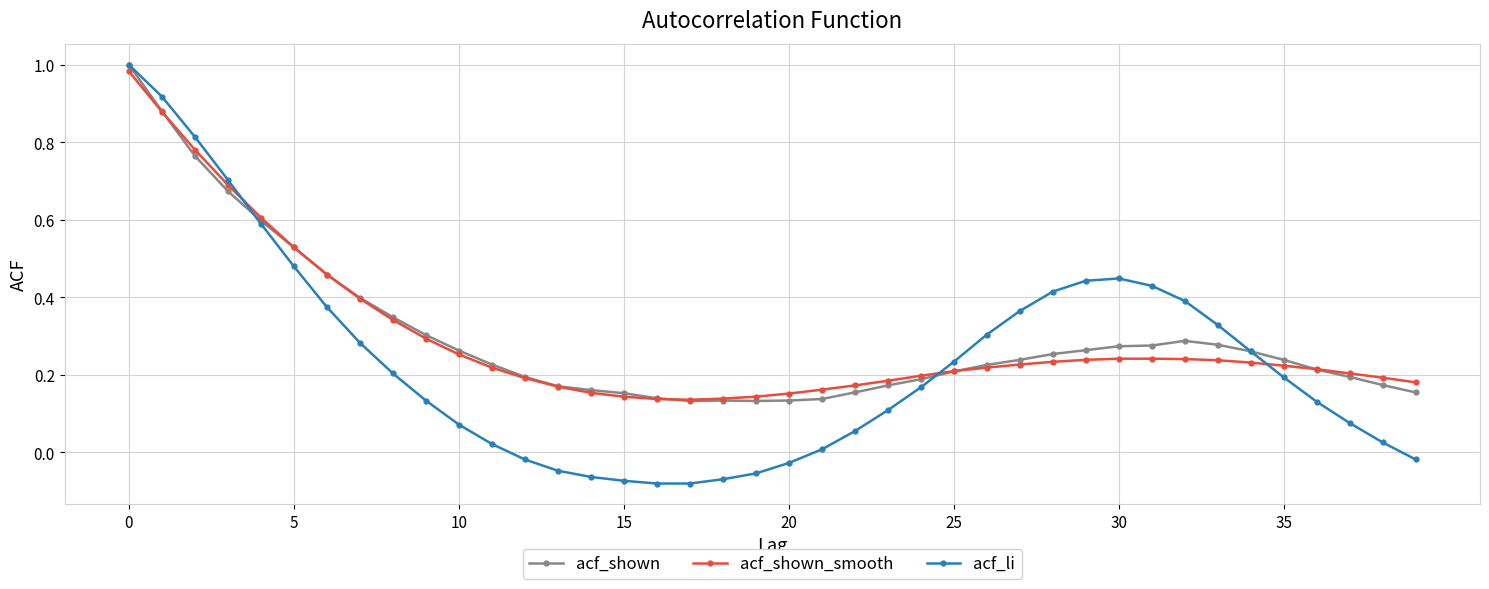

Which series has the widest spread of values?

acf_li